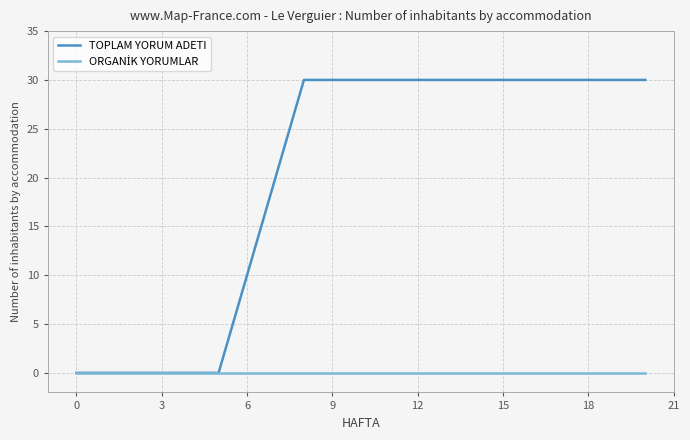

What is the greatest value displayed?

30